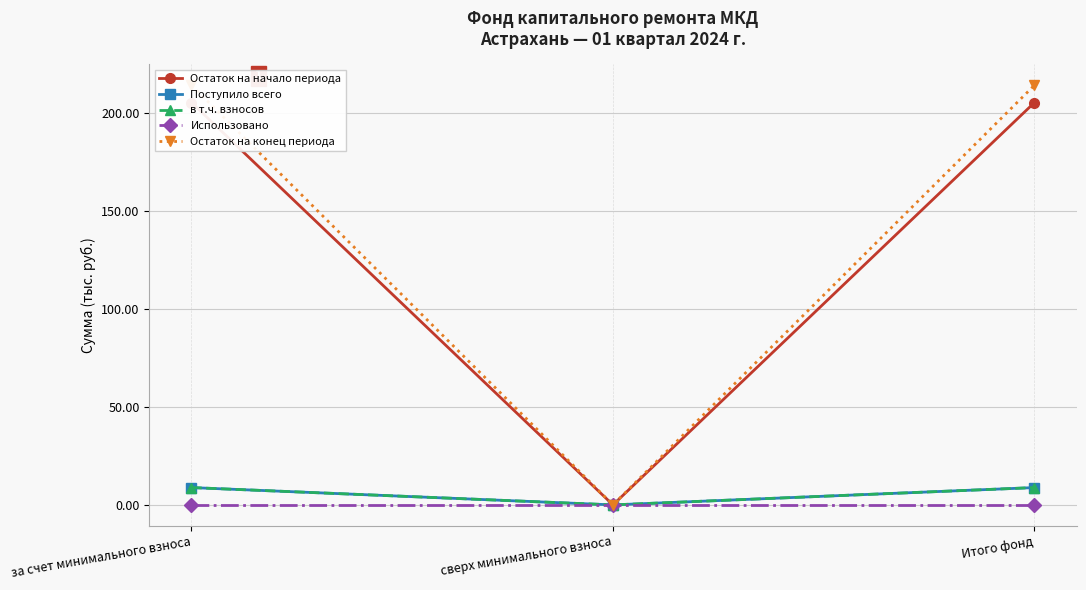

How many data points does each series have?

3